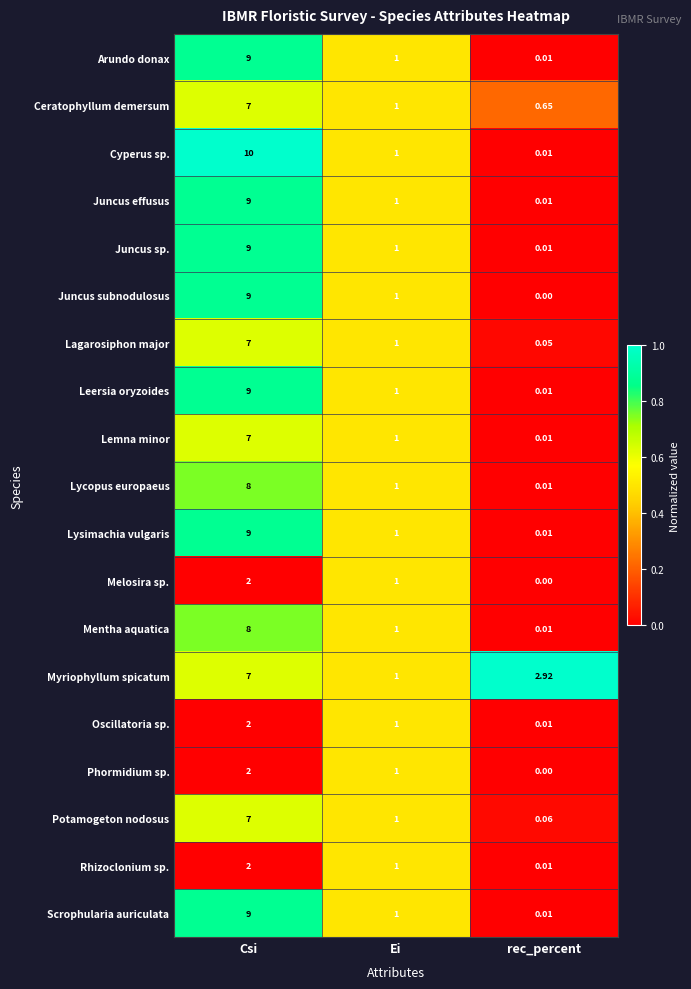

At which category does the chart reach its peak across all series?

Csi